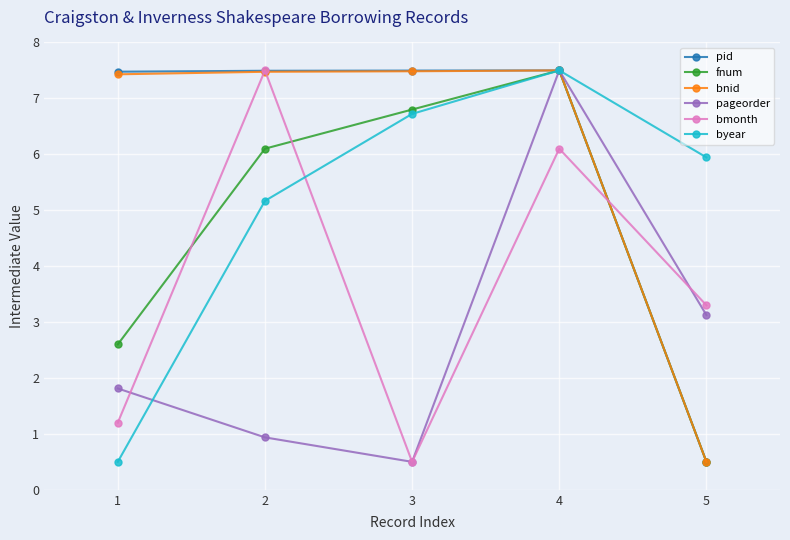

What is the value of the bmonth point at the 5th from the left?

3.3